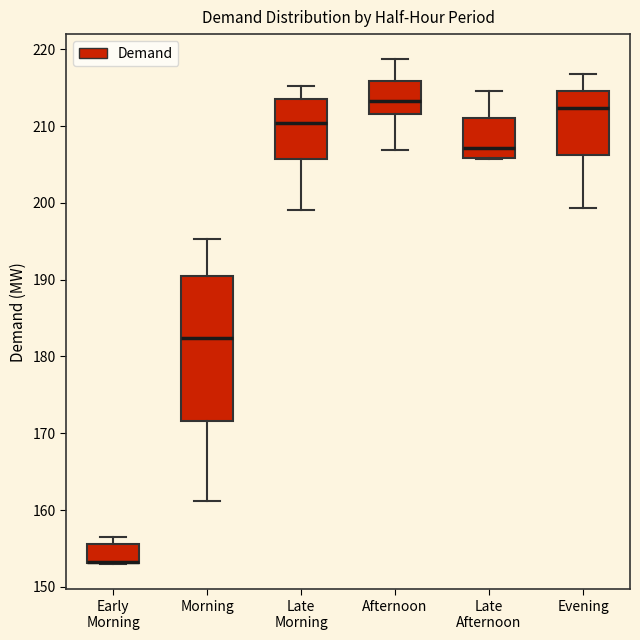

Reading left to right, transcribe this box plot: for each box, give where its median line is, the range the box spans, and where its two whiskers end, as read against the y-axis. The values are not printed on the chart, so give them approximately, as read against the axis.

Early Morning: median 153 (drawn on the box's lower edge), box 153 to 156, whiskers 153 to 156 (just above the box's upper edge)
Morning: median 182, box 172 to 190, whiskers 161 to 195
Late Morning: median 210, box 206 to 213, whiskers 199 to 215
Afternoon: median 213, box 212 to 216, whiskers 207 to 219
Late Afternoon: median 207, box 206 to 211, whiskers 206 to 215
Evening: median 212, box 206 to 215, whiskers 199 to 217